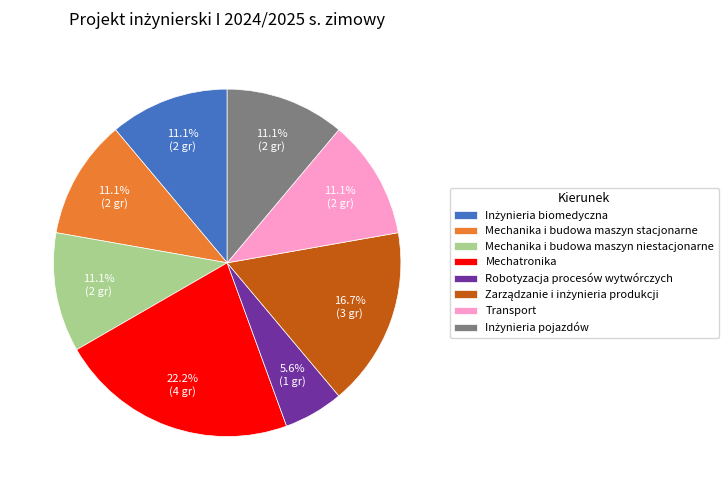

How much of the chart is everything except Mechatronika?

77.8%